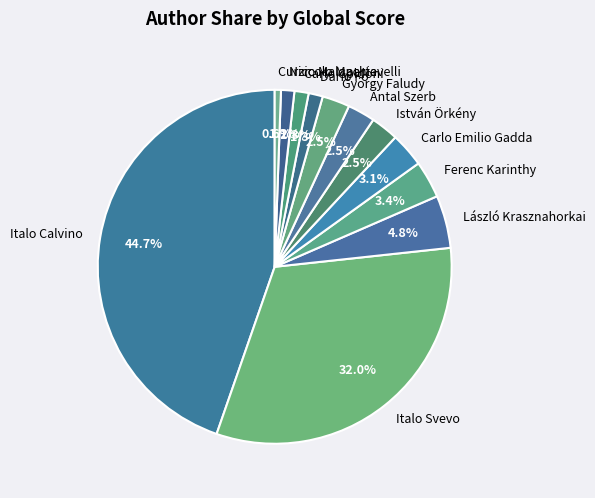

Does Dario Fo account for over 50% of the chart?

No